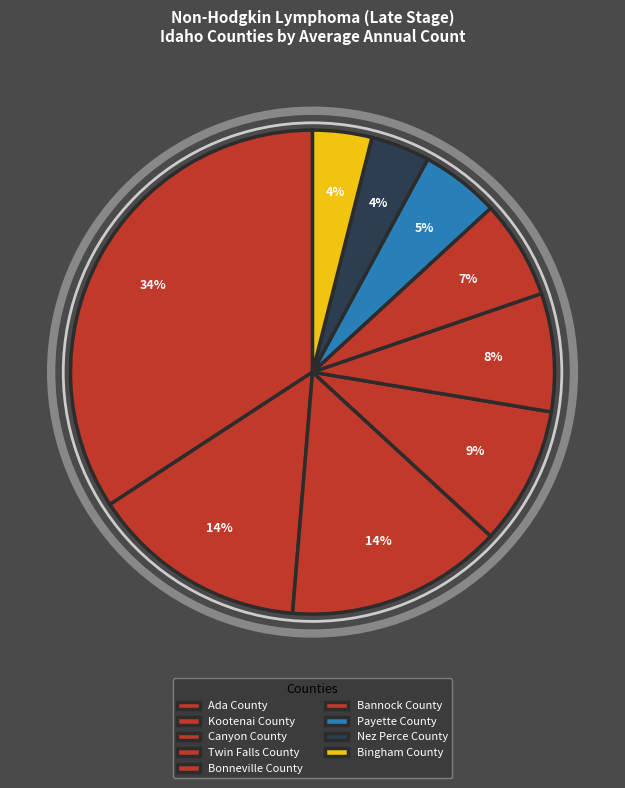

Count the number of slices in the pie.

9